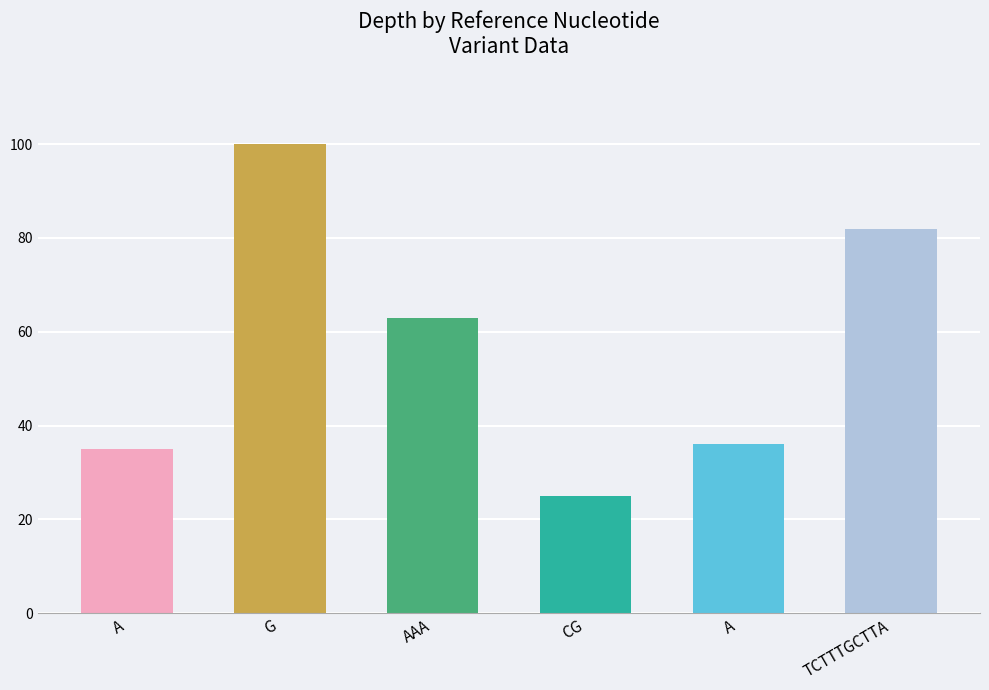

Rank the categories by value from highest to lowest.

G, TCTTTGCTTA, AAA, A, A, CG